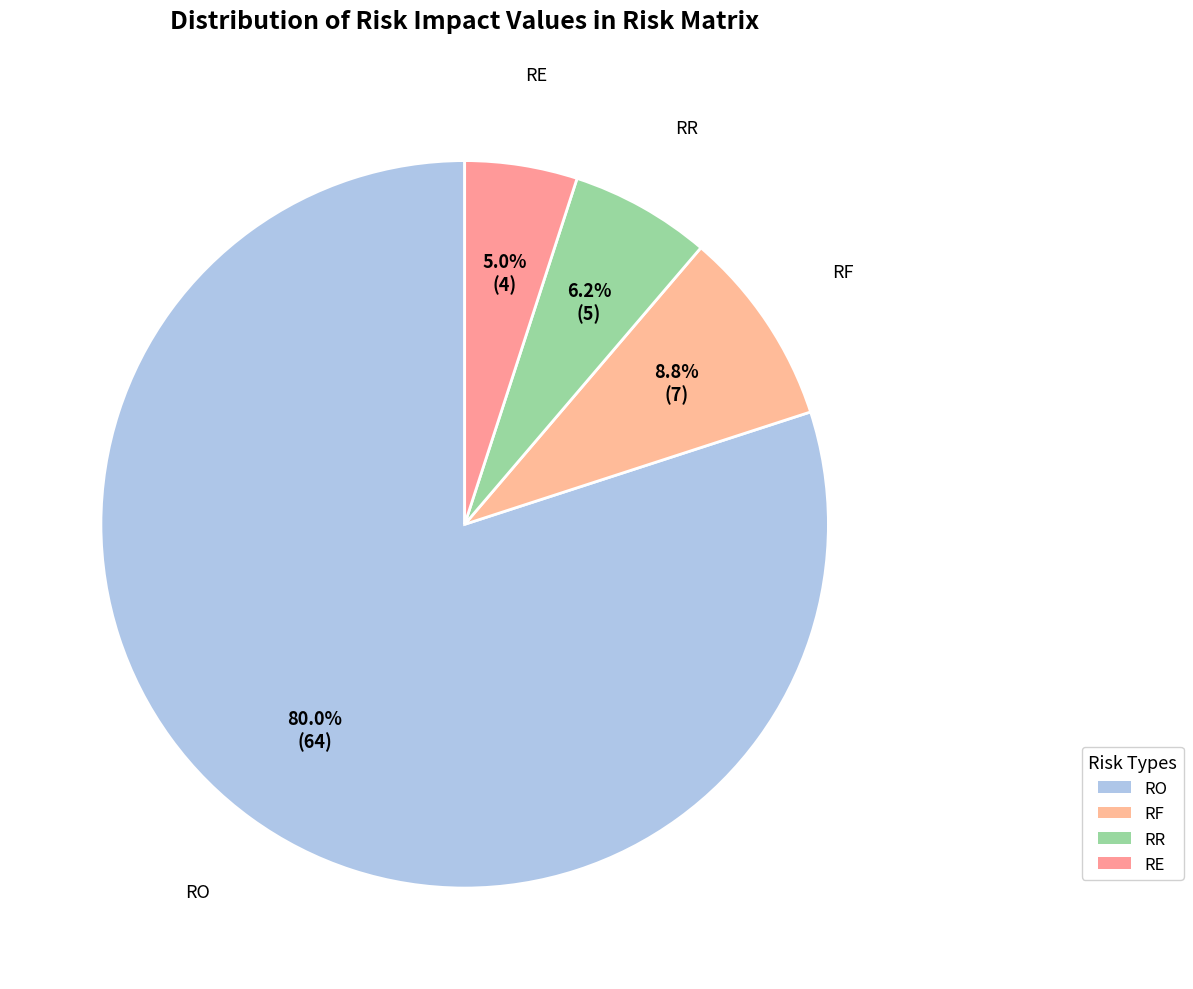

How many slices are in this pie chart?

4